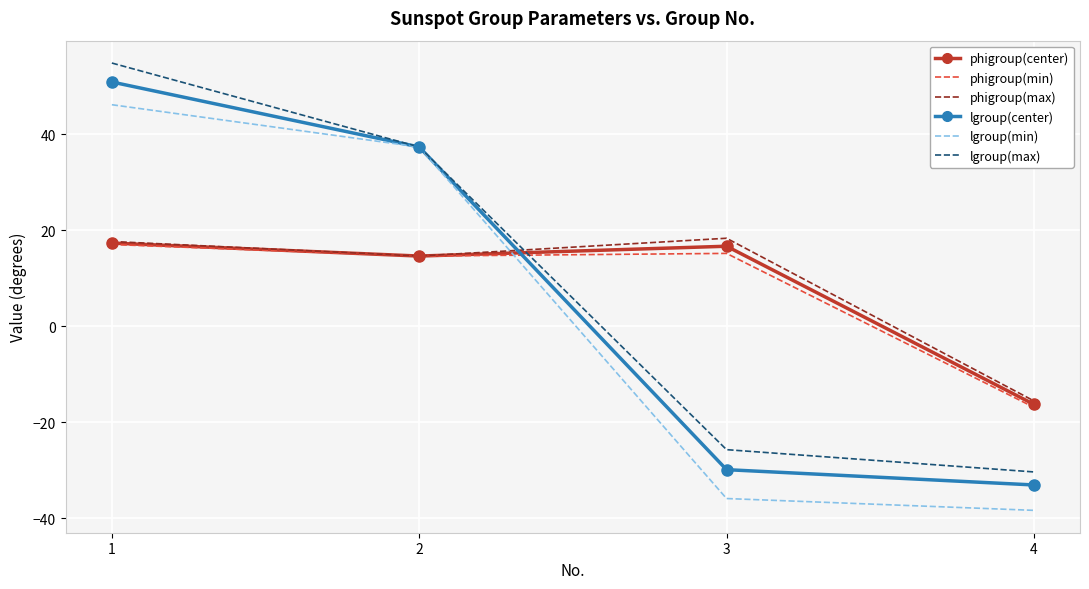

What is the difference between the maximum and second lowest values in the lgroup(center) series?

80.7